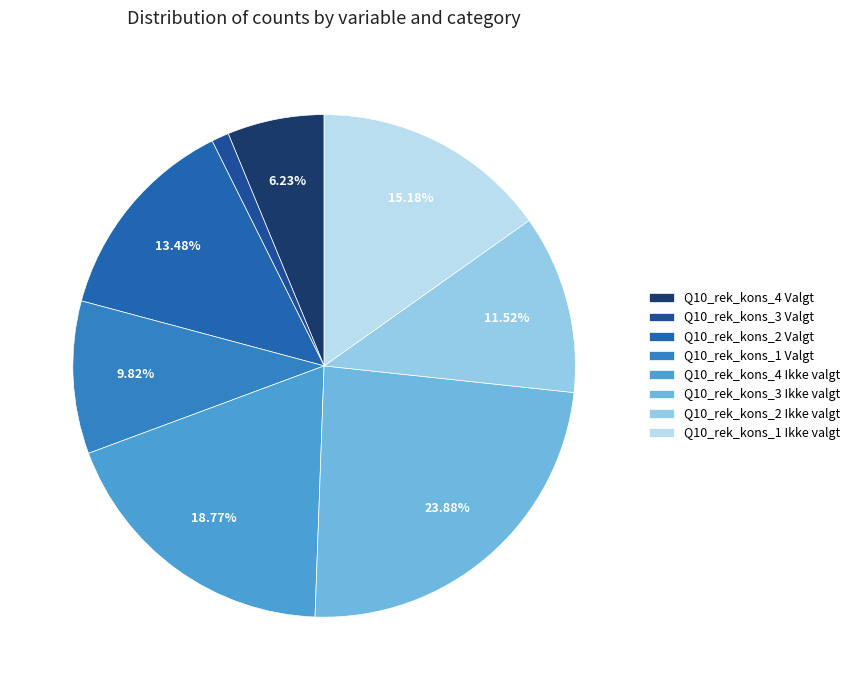

How many slices are in this pie chart?

8